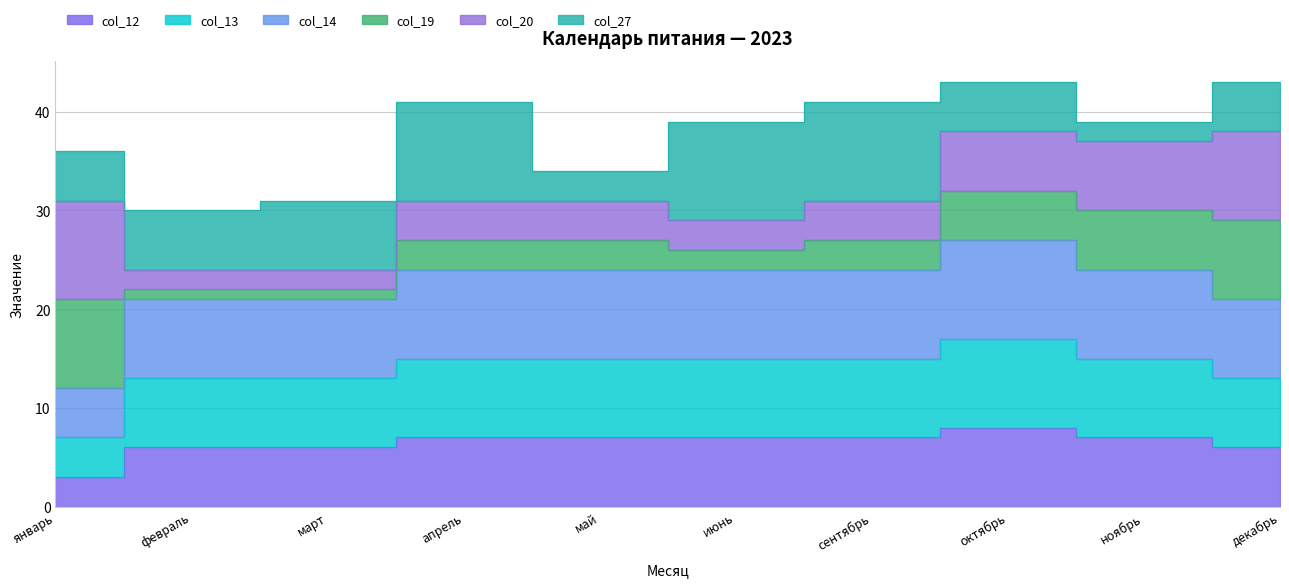

How many data points in col_14 are above 24?

1